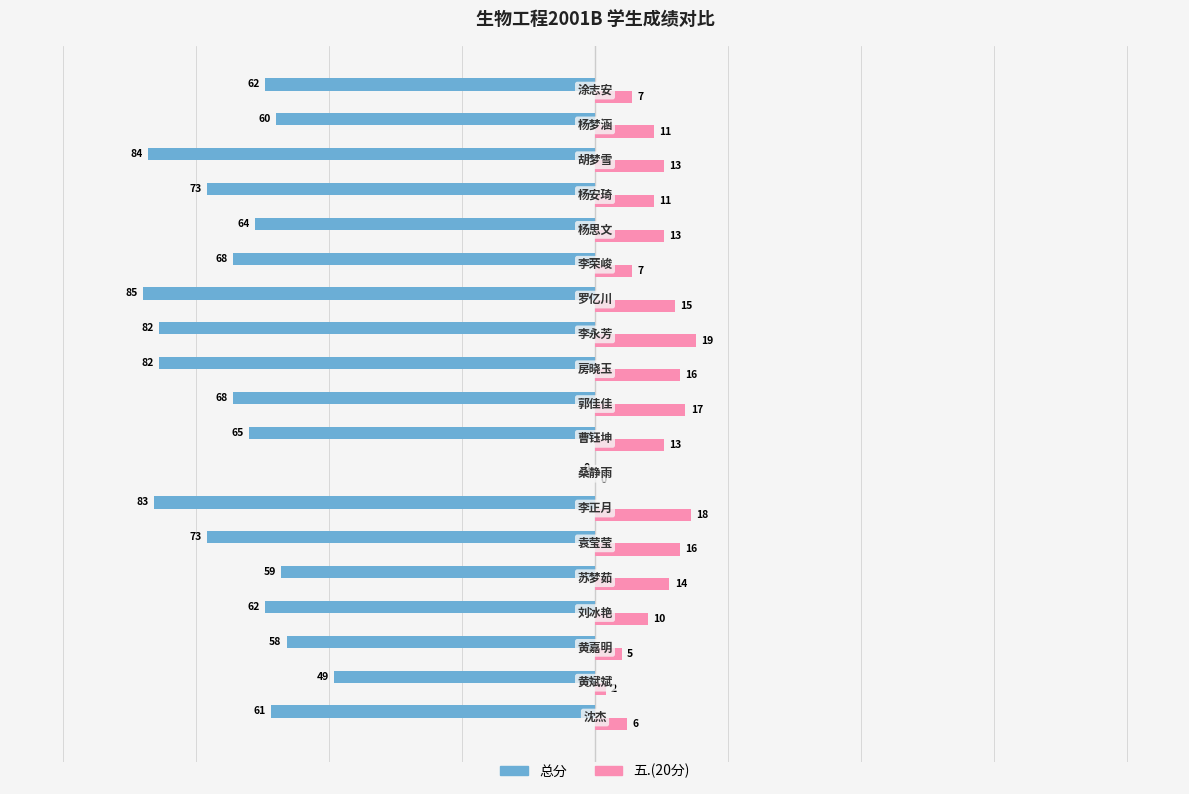

What is the sum of all 总分 values?

-1238